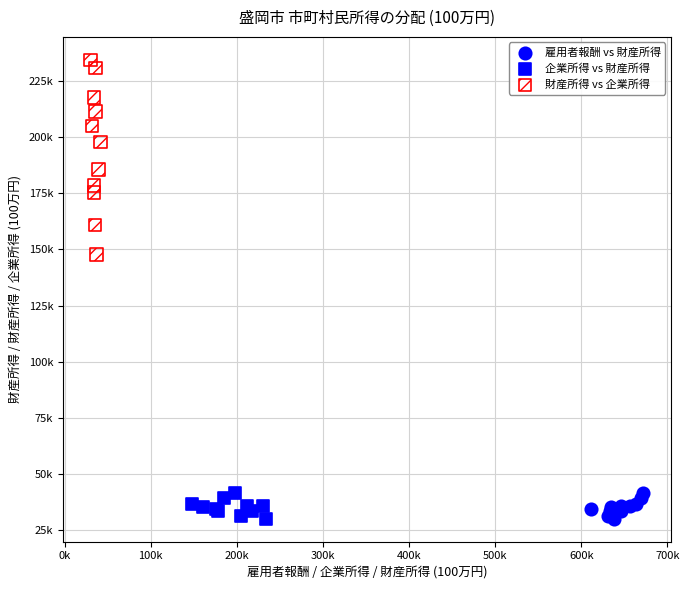

Which series contains the highest Y value?

財産所得 vs 企業所得